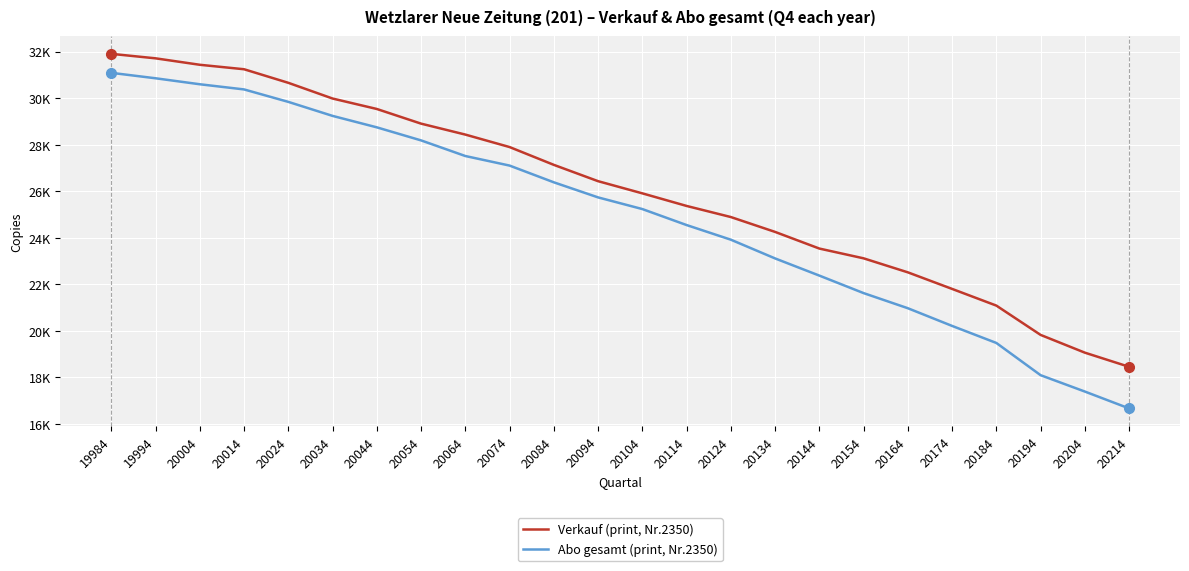

What is the difference between the maximum and minimum values in the Verkauf (print, Nr.2350) series?

13447